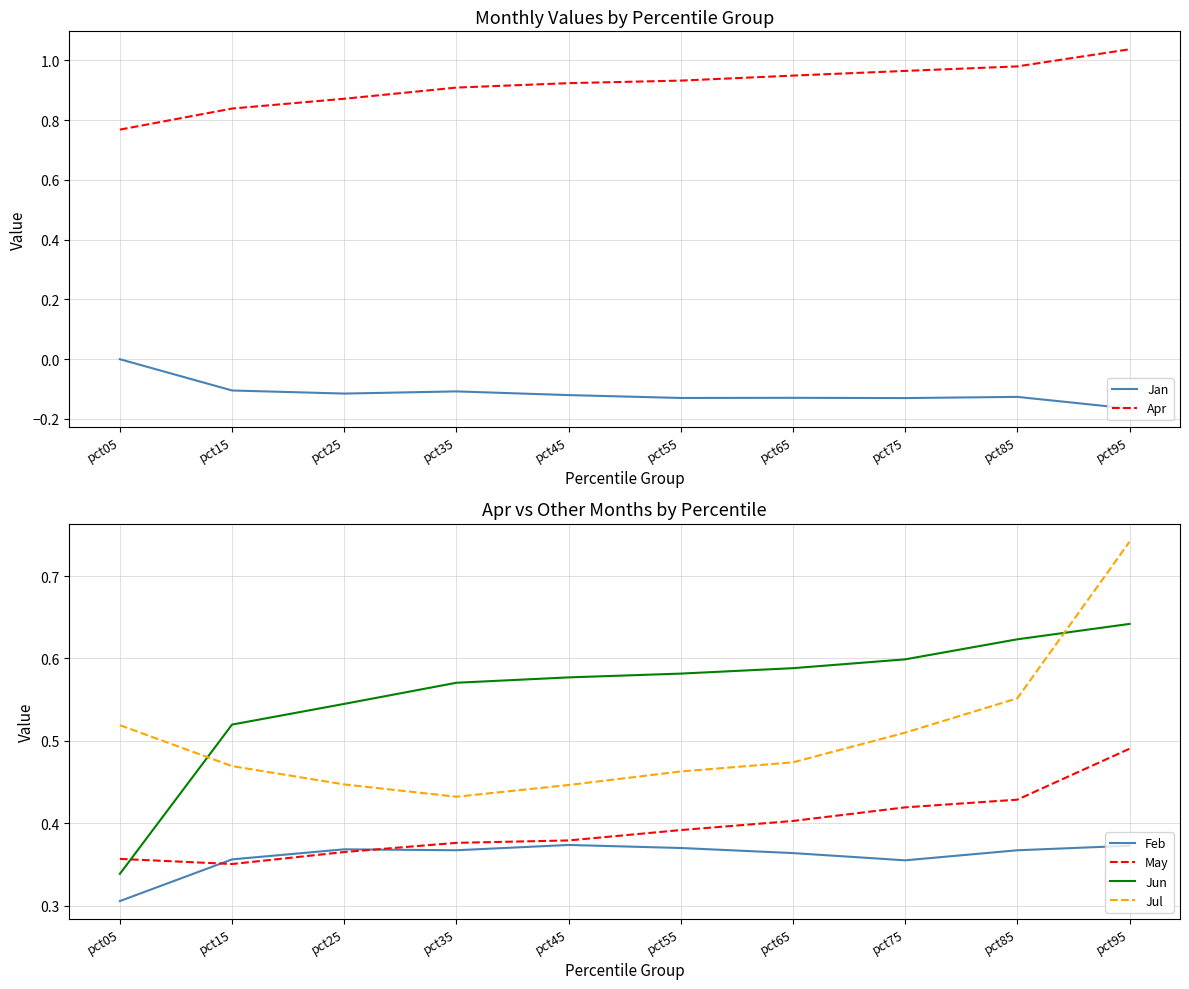

In May, how many points are lower than both neighbors (excluding endpoints)?

1